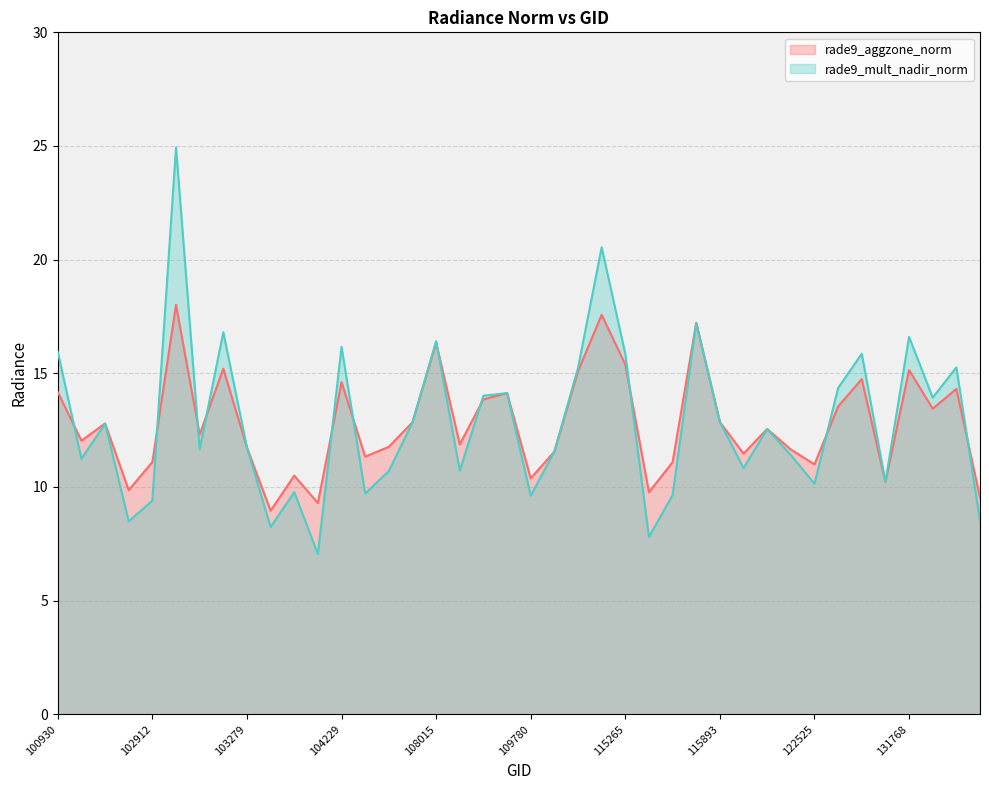

How many interior local valleys does the rade9_mult_nadir_norm series have?

13